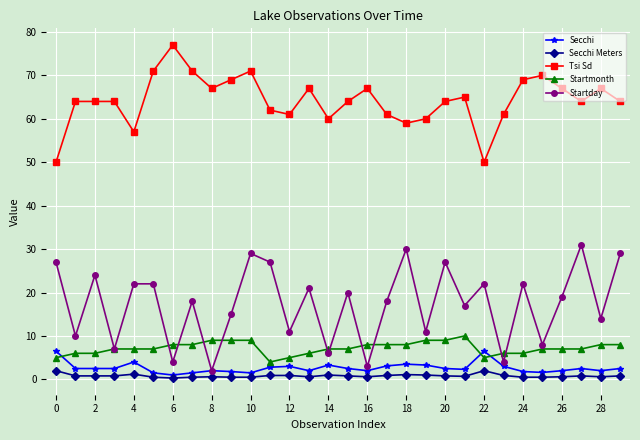

Rank the series by their maximum value, from lowest to highest.

Secchi Meters, Secchi, Startmonth, Startday, Tsi Sd